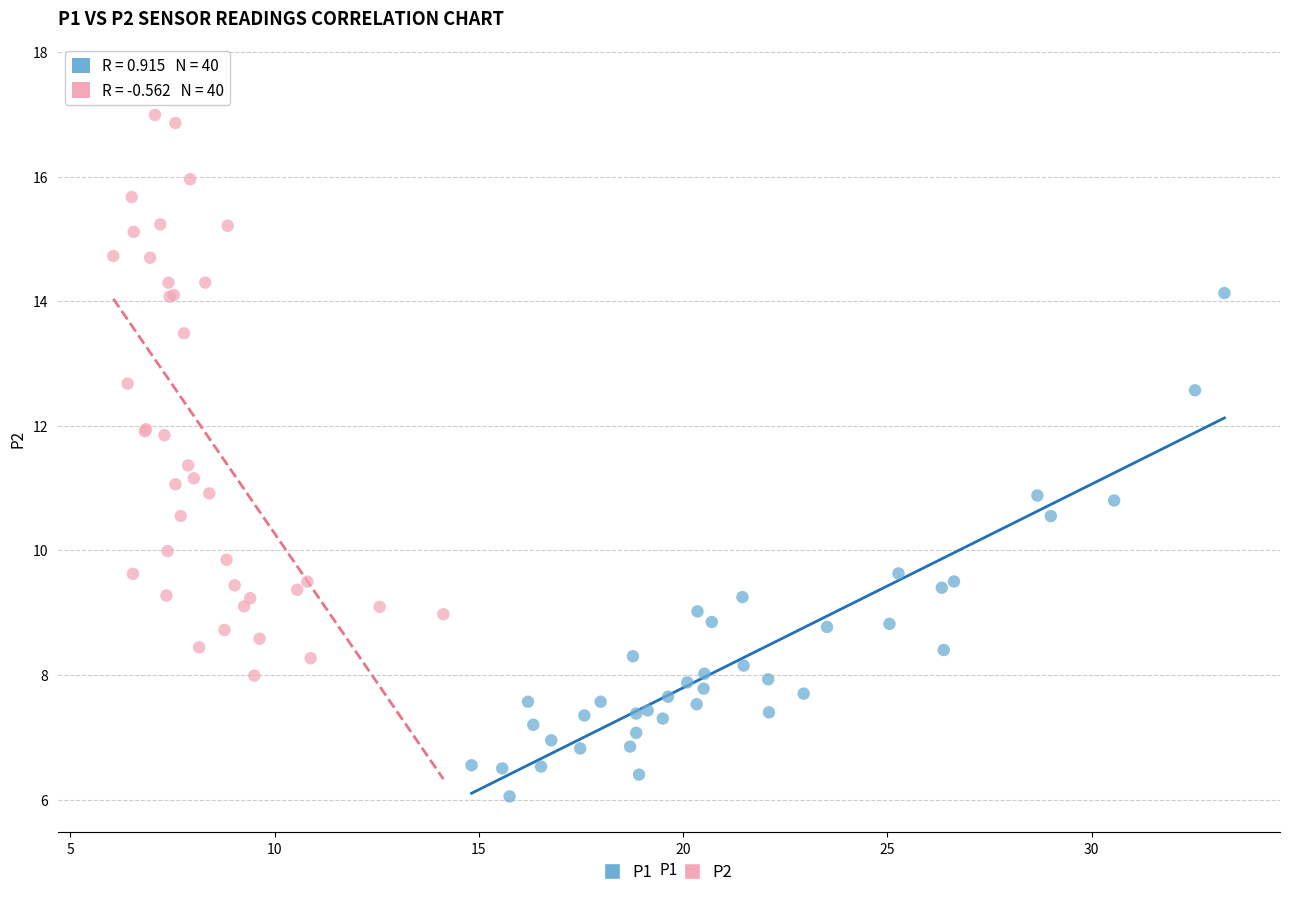

Which series has the widest spread of Y values?

P2